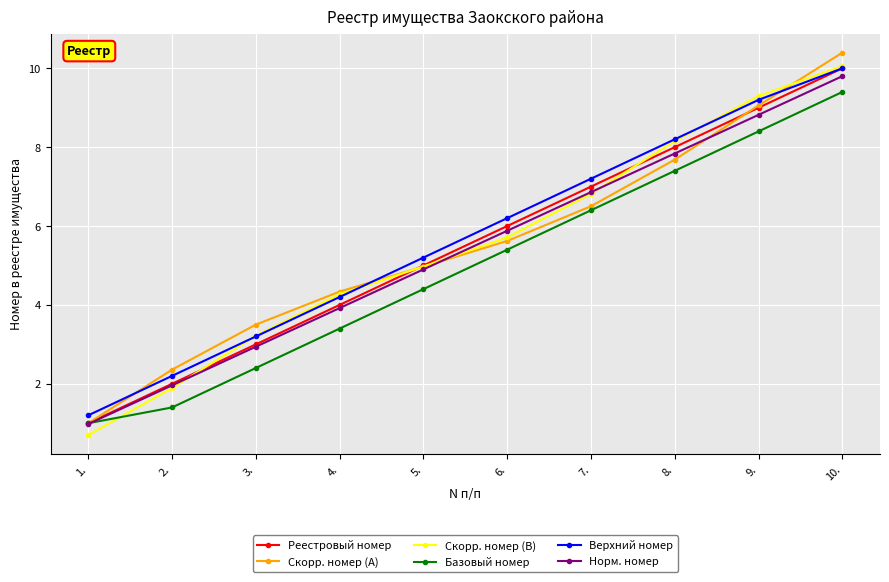

What is the value of the Верхний номер point at the 10th from the left?

10.0